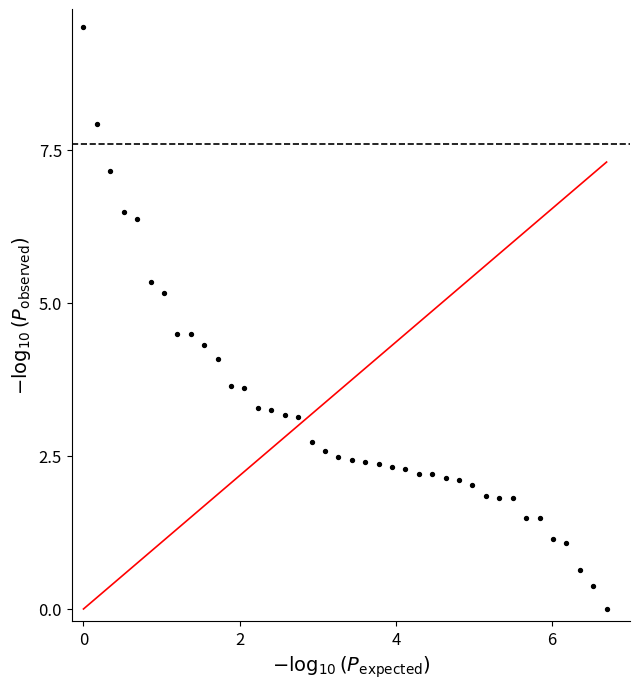

What is the range of Y values (max minus min)?

9.5